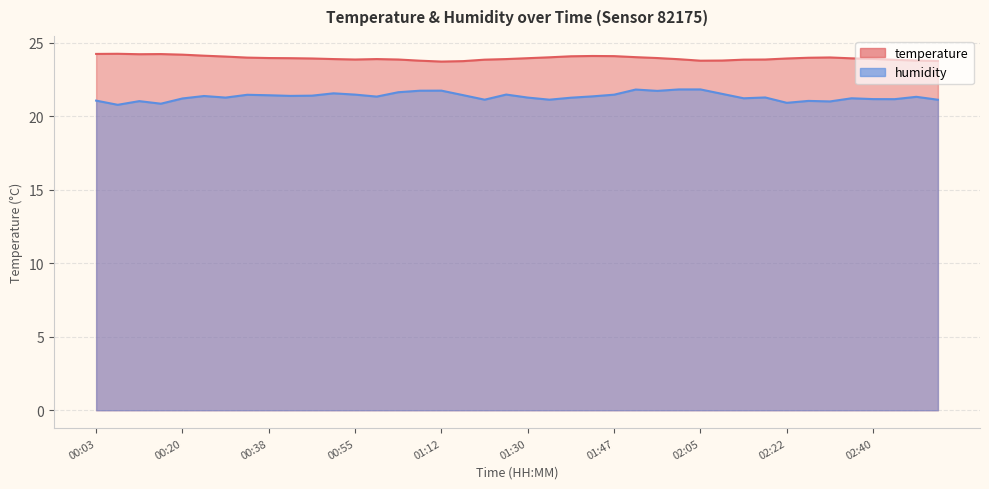

Where does the humidity series first go above 21?

00:03